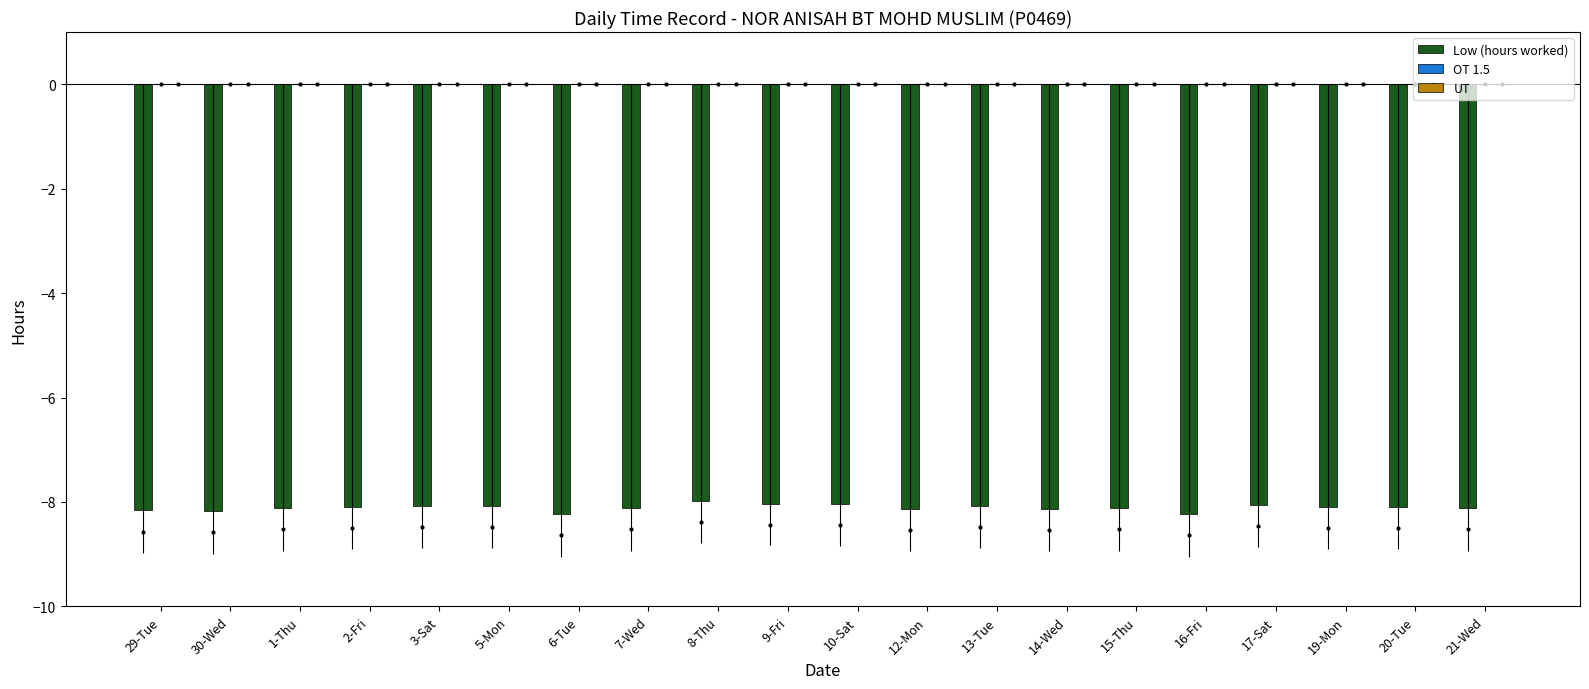

Where does the Low (hours worked) series first go above -8?

8-Thu